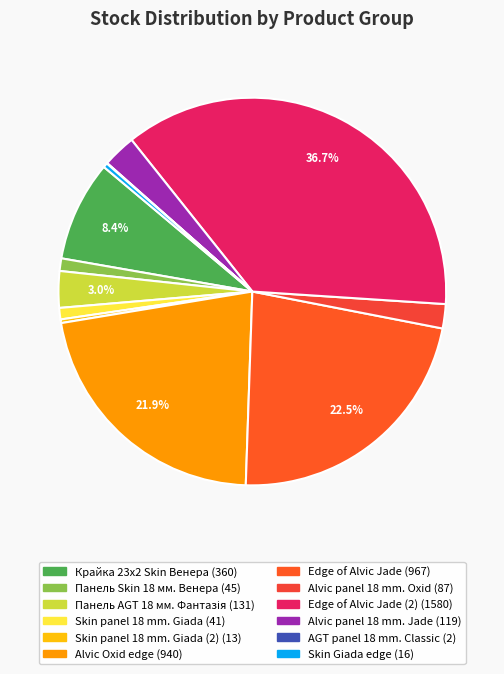

How many slices are in this pie chart?

12